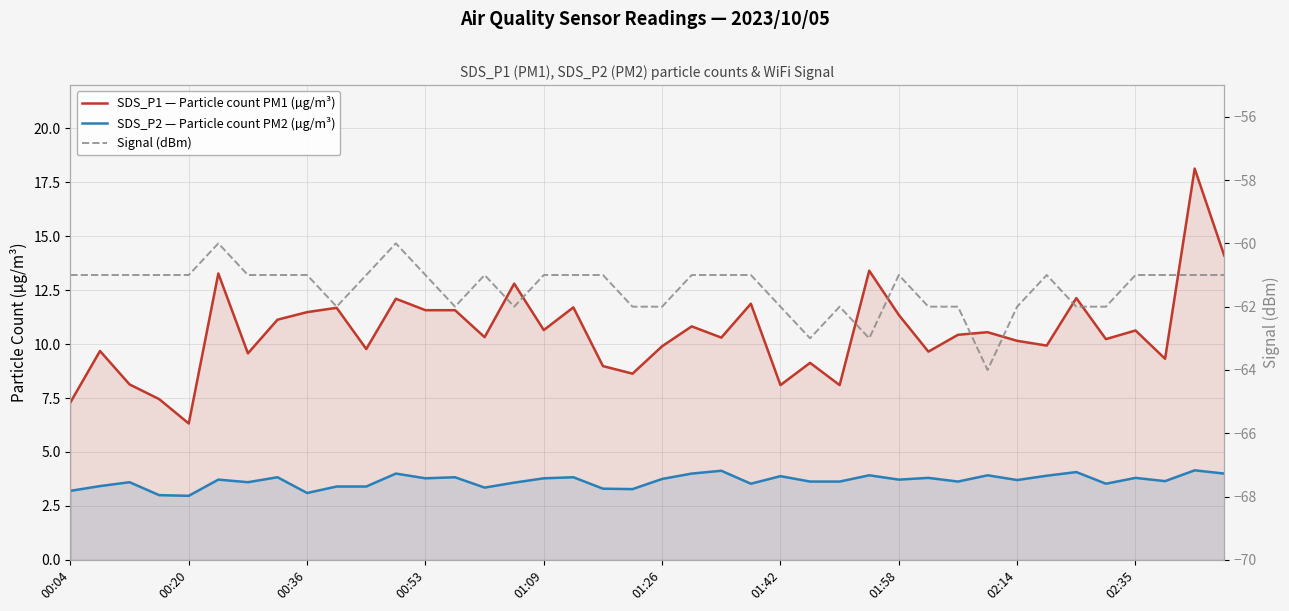

Rank the categories by SDS_P2 — Particle count PM2 (µg/m³) value from highest to lowest.

38, 22, 34, 11, 21, 39, 27, 31, 33, 24, 01:58, 13, 17, 29, 36, 12, 16, 20, 01:26, 28, 32, 37, 25, 26, 30, 00:36, 01:42, 15, 23, 35, 00:20, 02:35, 10, 14, 18, 19, 00:04, 02:14, 00:53, 01:09